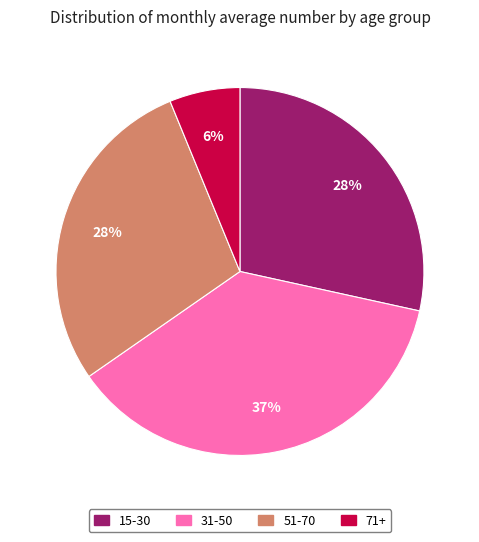

Count the number of slices in the pie.

4